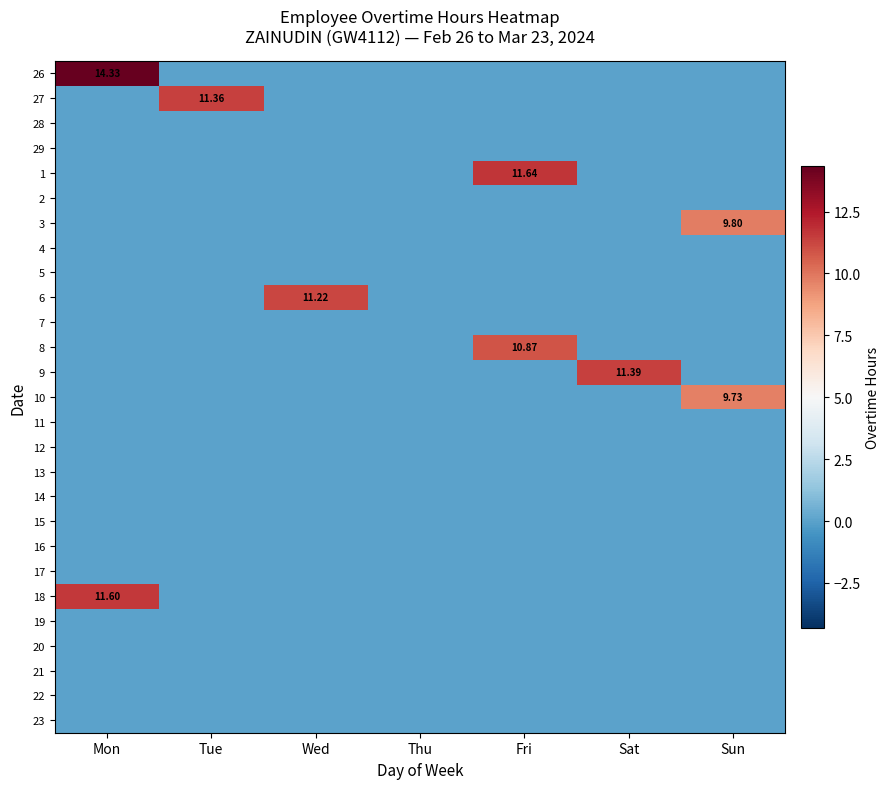

Rank the series by their maximum value, from highest to lowest.

26, 1, 18, 9, 27, 6, 8, 3, 10, 28, 29, 2, 4, 5, 7, 11, 12, 13, 14, 15, 16, 17, 19, 20, 21, 22, 23